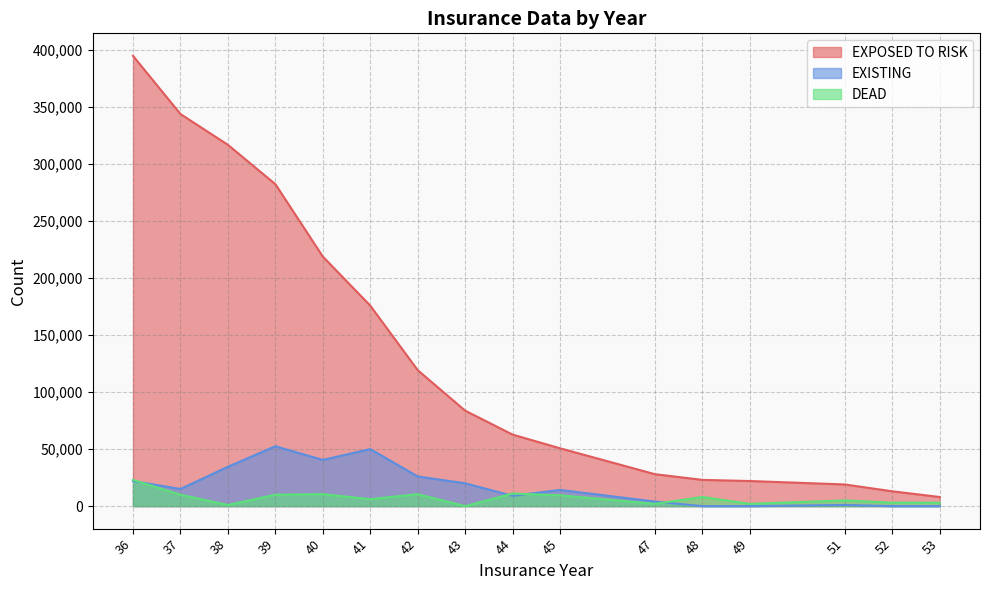

What is the maximum value for EXISTING?

52500